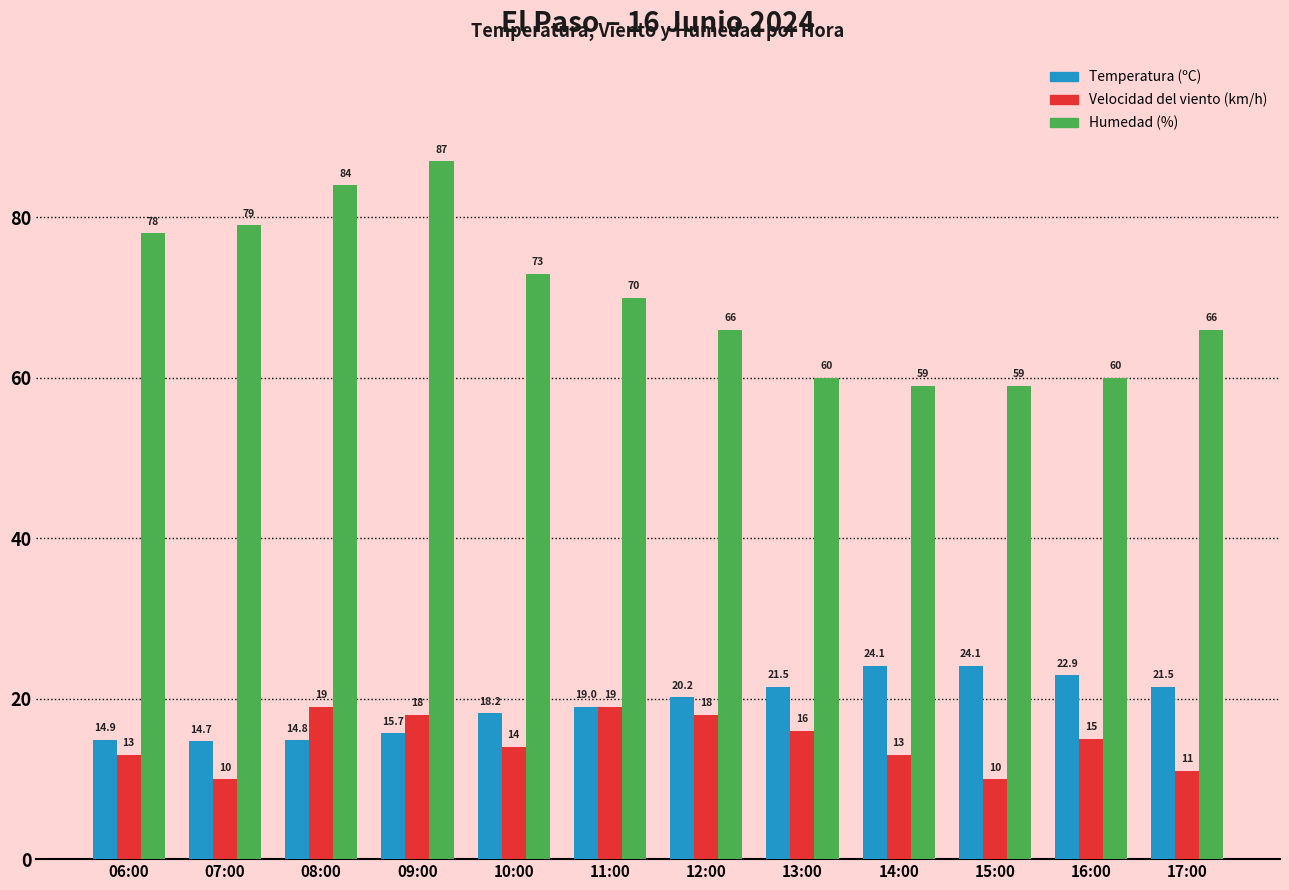

List the series in order of their peak value, highest first.

Humedad (%), Temperatura (ºC), Velocidad del viento (km/h)